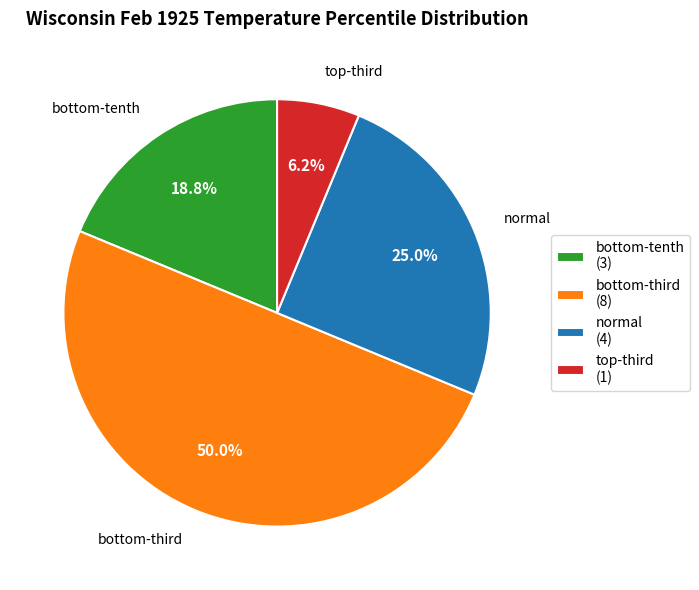

Count the number of slices in the pie.

4